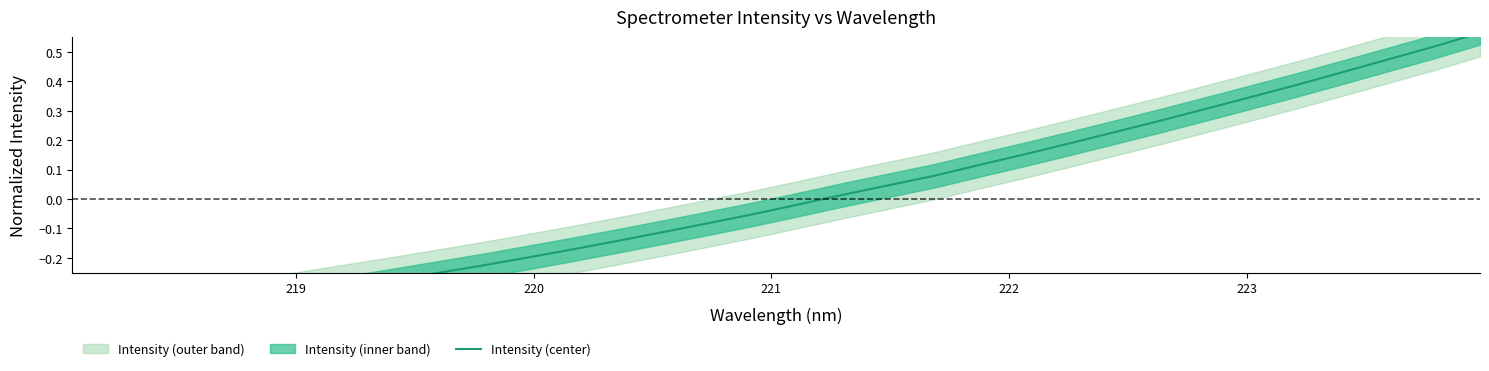

Does the chart display data point markers on the line(s)?

No